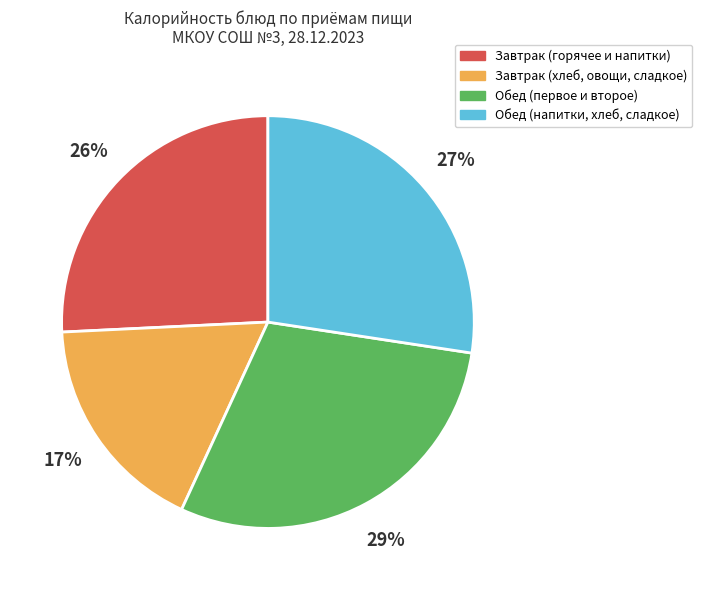

How many segments does this pie chart have?

4